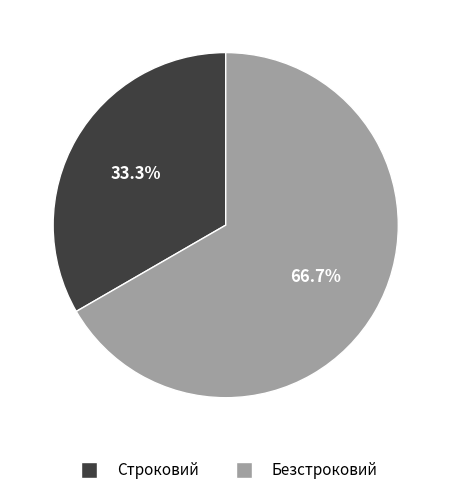

Rank the categories by value from highest to lowest.

Безстроковий, Строковий